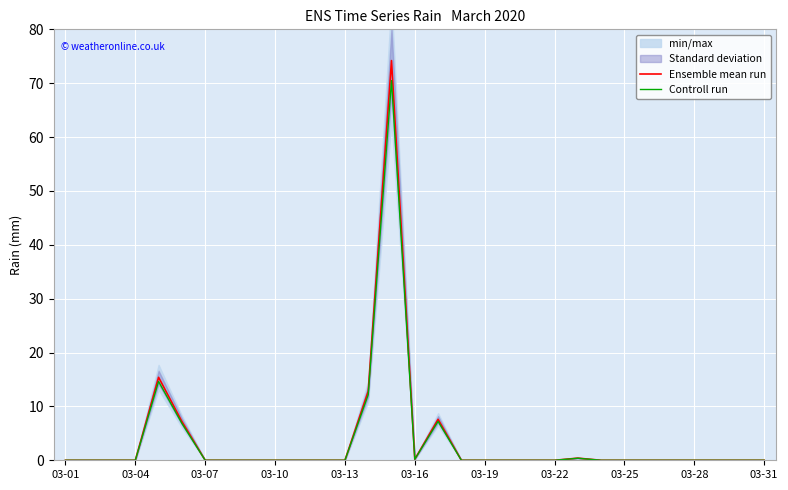

True or false: Controll run and Ensemble mean run cross at least once.

False